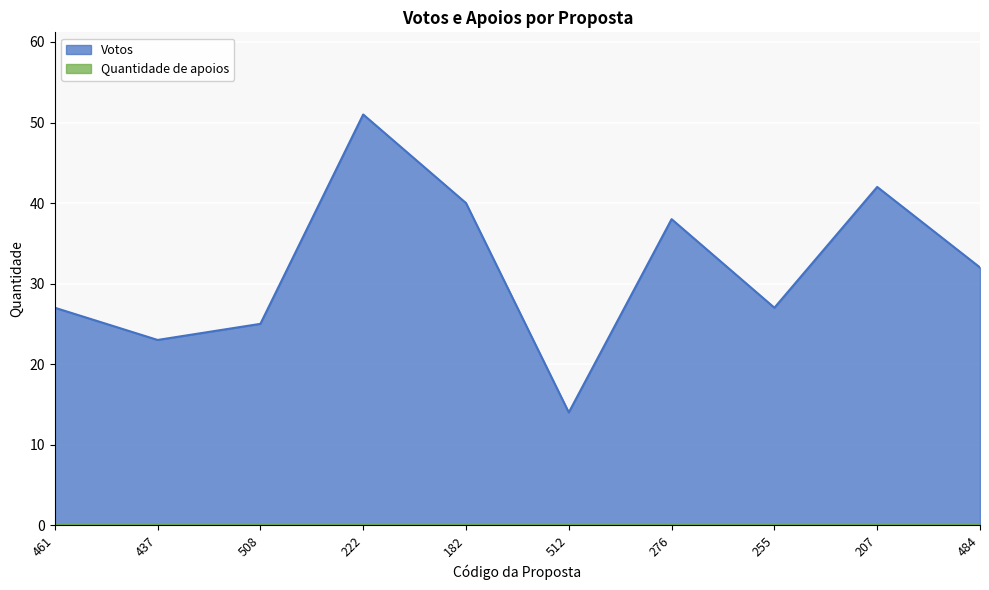

Count the number of data series in this chart.

2